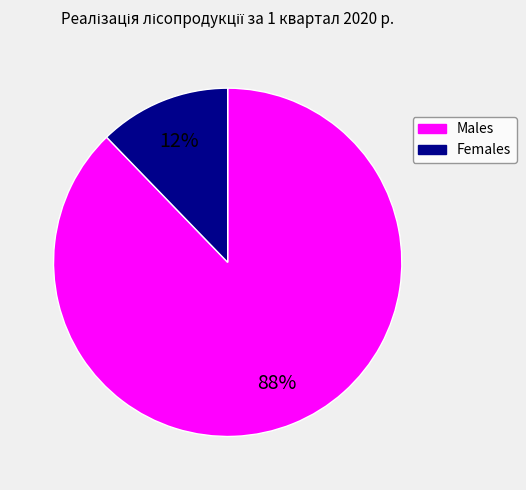

Is there any slice that represents more than half of the pie?

Yes